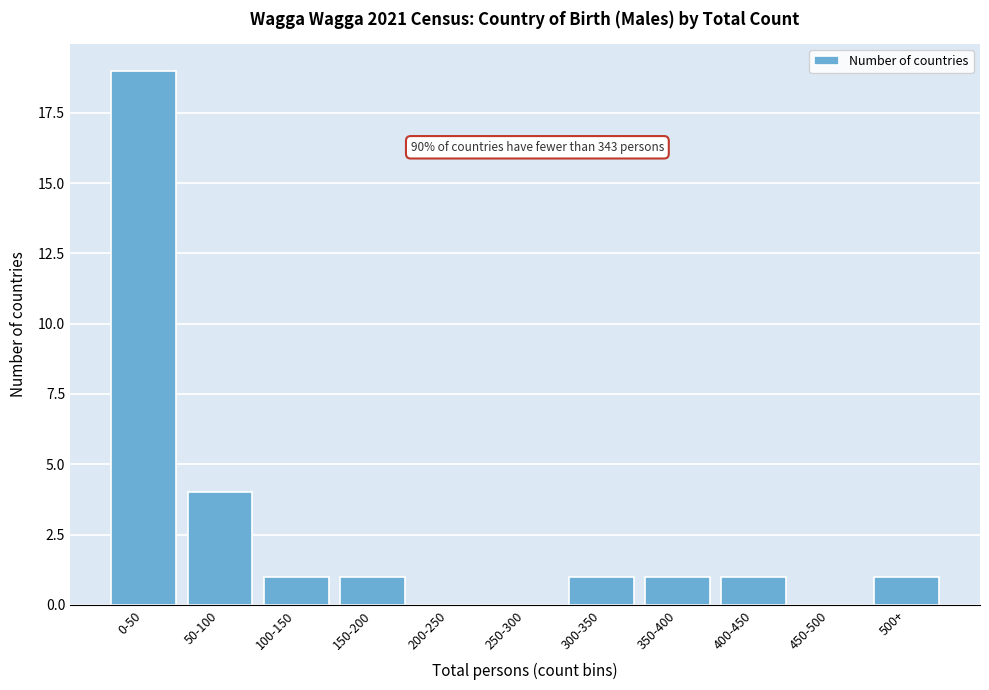

Reading left to right, extract all data points from this chart.

0-50=19	50-100=4	100-150=1	150-200=1	200-250=0	250-300=0	300-350=1	350-400=1	400-450=1	450-500=0	500+=1